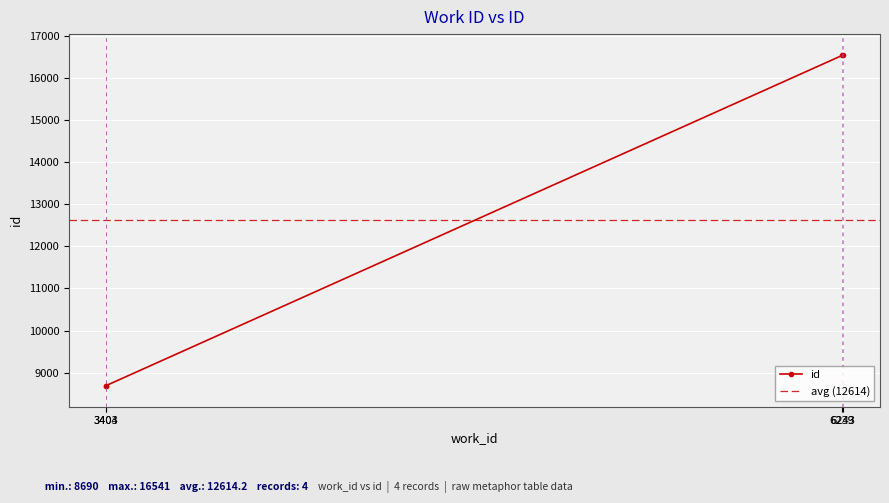

True or false: id has more than 2 points higher than both neighbors.

False